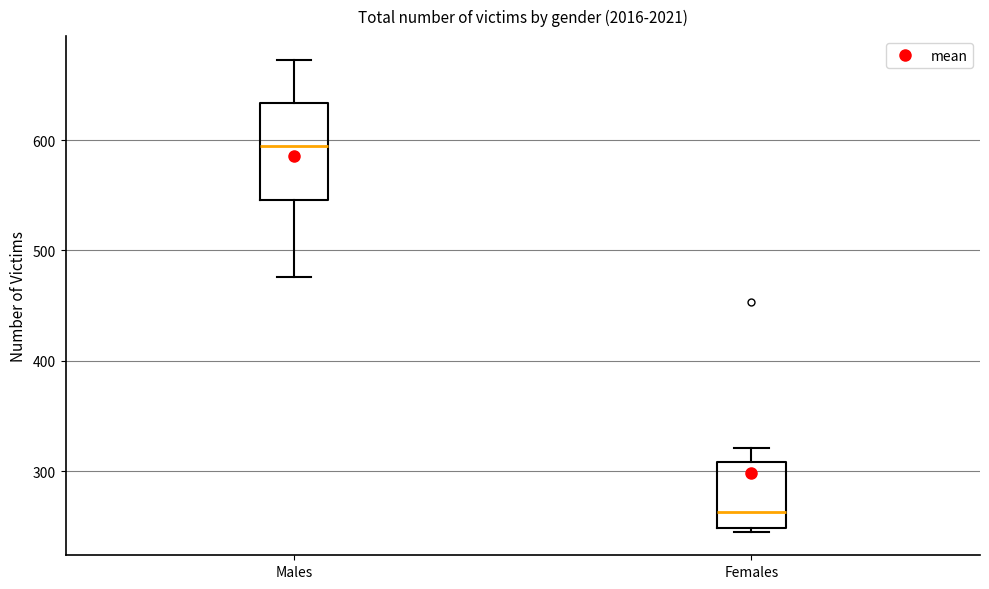

Where does the upper whisker of the box for Females end on the y-axis? The values are not printed on the chart, so give them approximately, as read against the axis.

320